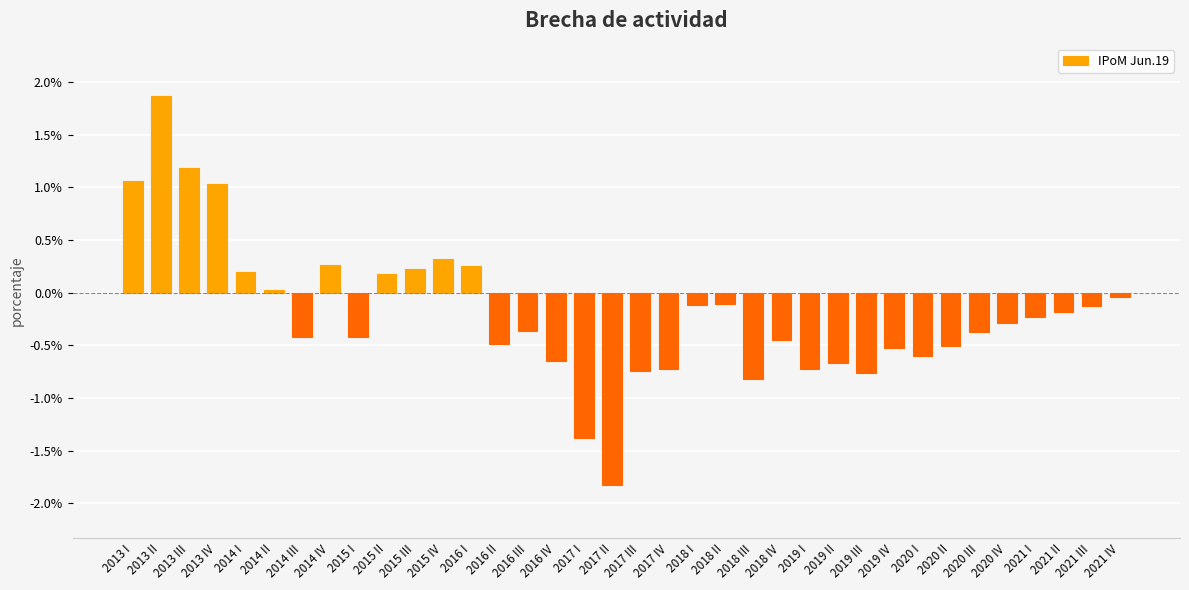

Between 2019 I and 2021 IV, which is larger?

2021 IV